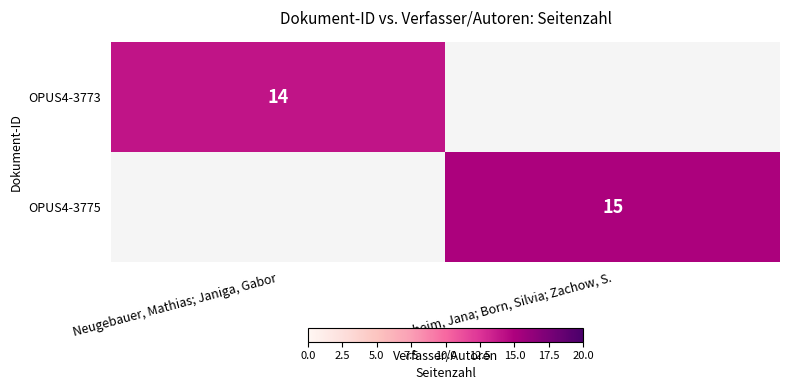

The OPUS4-3775 series shows 15 at Dornheim, Jana; Born, Silvia; Zachow, S.. True or false?

True